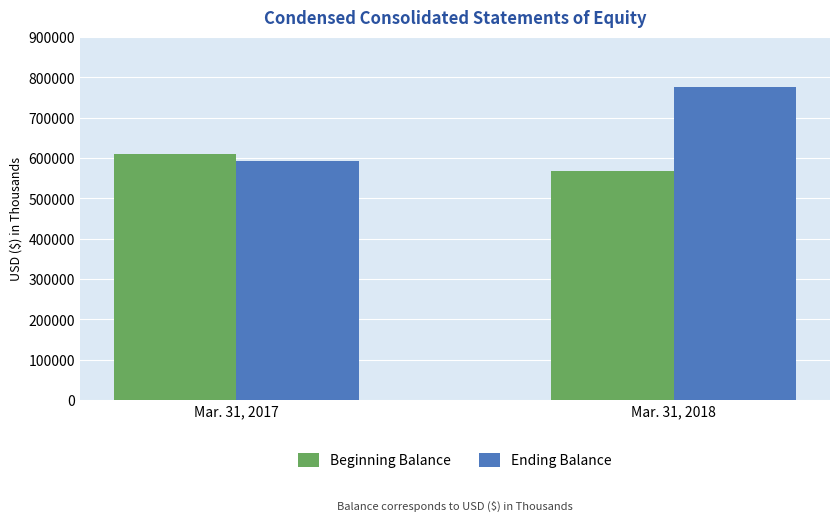

List the series in order of their peak value, highest first.

Ending Balance, Beginning Balance